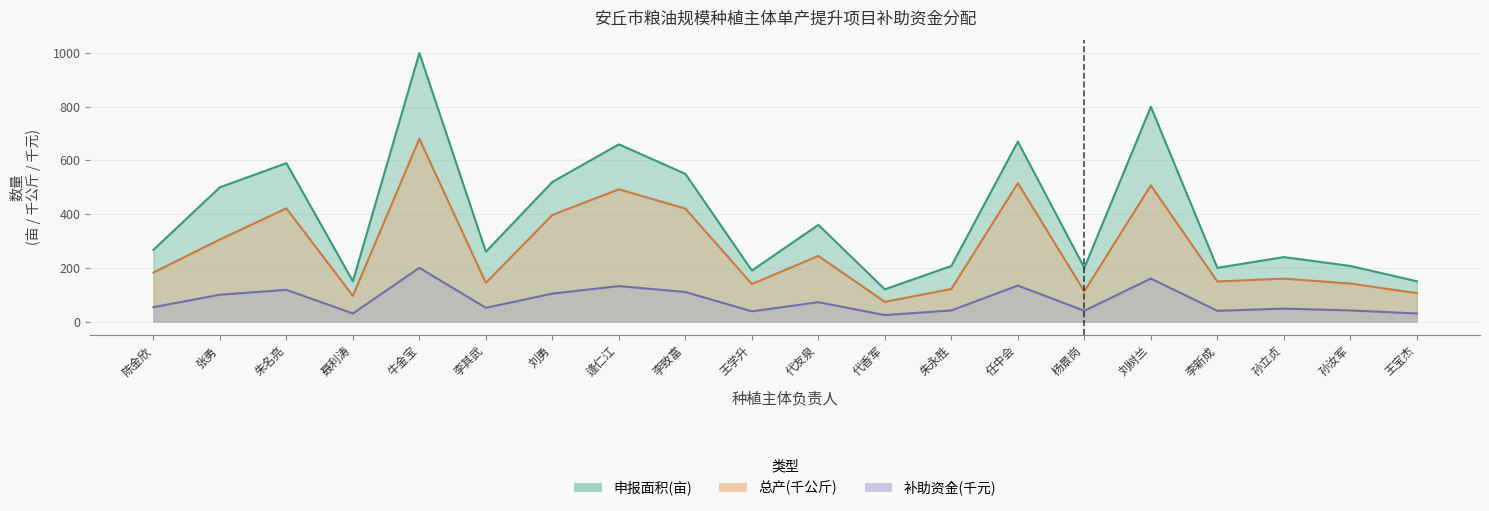

Reading left to right, list all the values displayed in this chart.

申报面积(亩): 陈金欣=267.0	张勇=500.0	朱名亮=590.0	聂利涛=150.0	牛金宝=1000.0	李其武=260.0	刘勇=520.0	逄仁江=660.0	李致富=550.0	王学升=190.0	代友泉=360.0	代香军=120.0	朱永胜=207.0	任中会=670.0	杨景岗=200.0	刘树兰=800.0	李新成=200.0	孙立贞=240.0	孙汝军=207.0	王宝杰=150.0
拟分配补助资金(元): 陈金欣=53.4	张勇=100.0	朱名亮=118.0	聂利涛=30.0	牛金宝=200.0	李其武=51.0	刘勇=104.0	逄仁江=132.0	李致富=110.0	王学升=38.0	代友泉=72.0	代香军=24.0	朱永胜=41.4	任中会=134.0	杨景岗=40.0	刘树兰=160.0	李新成=40.0	孙立贞=48.0	孙汝军=41.4	王宝杰=30.0
总产(公斤): 陈金欣=182.3	张勇=305.6	朱名亮=421.6	聂利涛=95.5	牛金宝=680.5	李其武=144.1	刘勇=396.8	逄仁江=492.6	李致富=420.6	王学升=139.8	代友泉=244.2	代香军=73.3	朱永胜=121.1	任中会=515.4	杨景岗=112.5	刘树兰=507.1	李新成=149.2	孙立贞=159.7	孙汝军=141.6	王宝杰=105.8